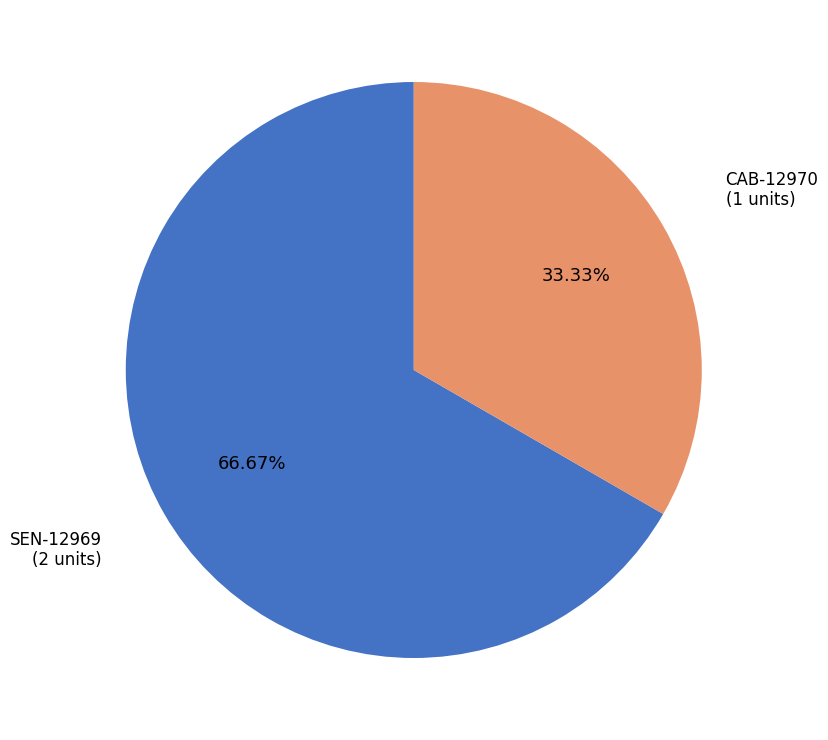

Does any single category account for the majority?

Yes